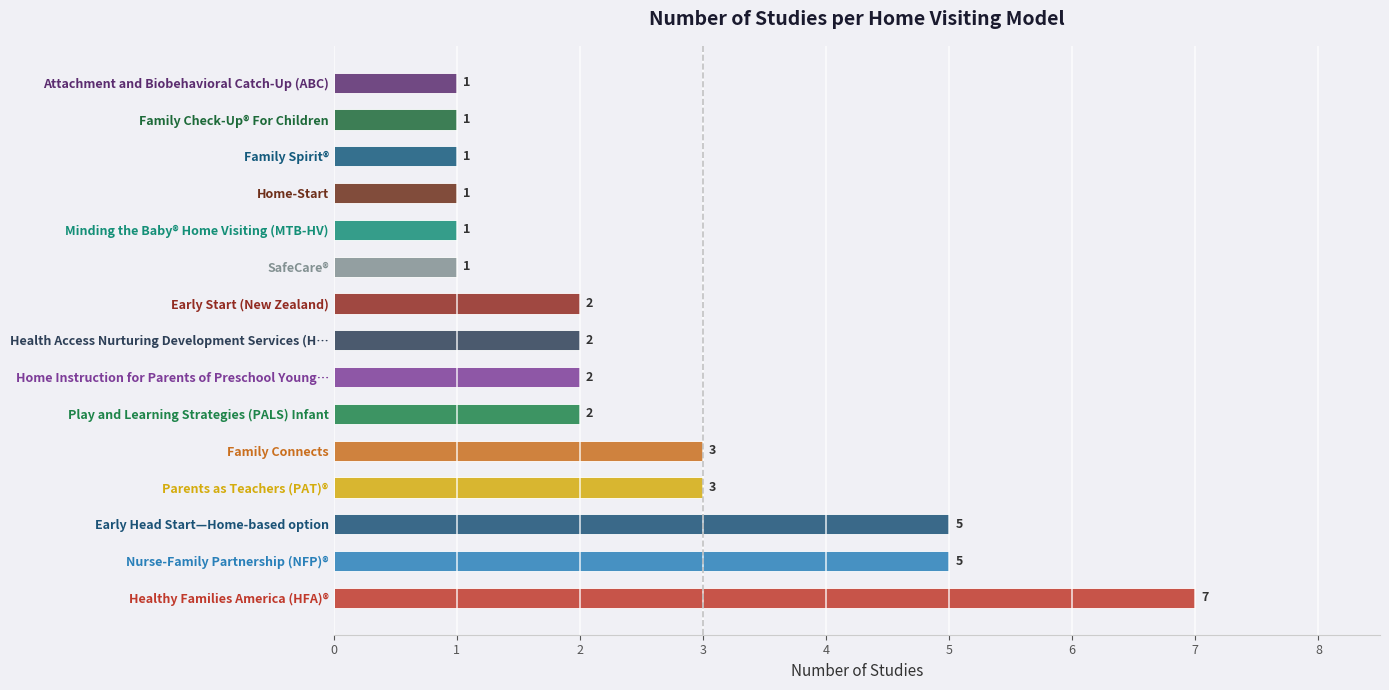

What is the sum of all values?

37